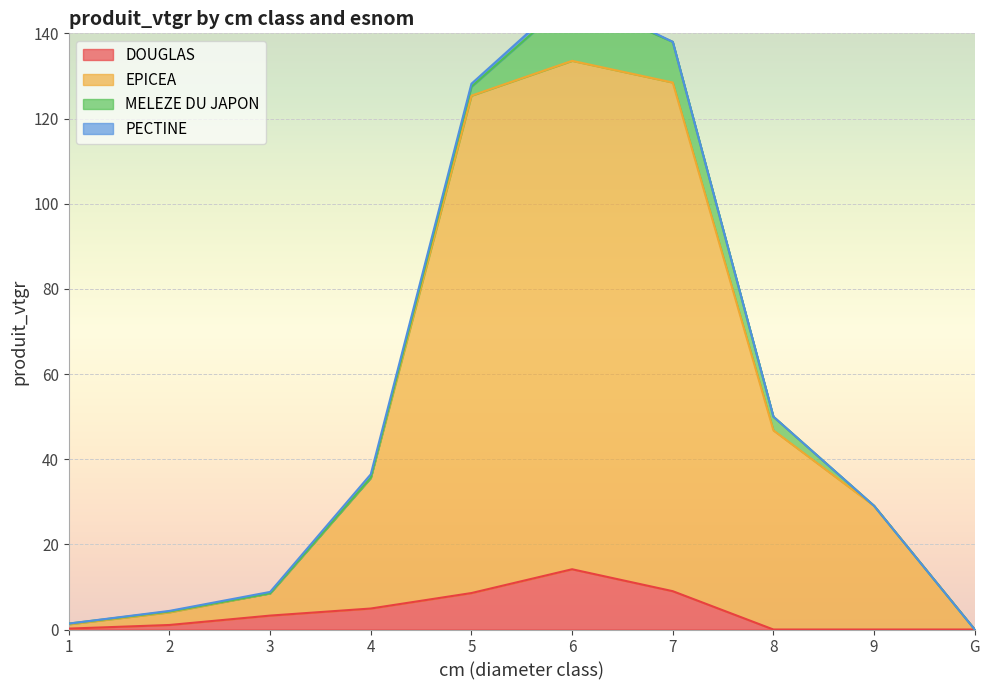

True or false: EPICEA has a value of 15.1 at 3.

False